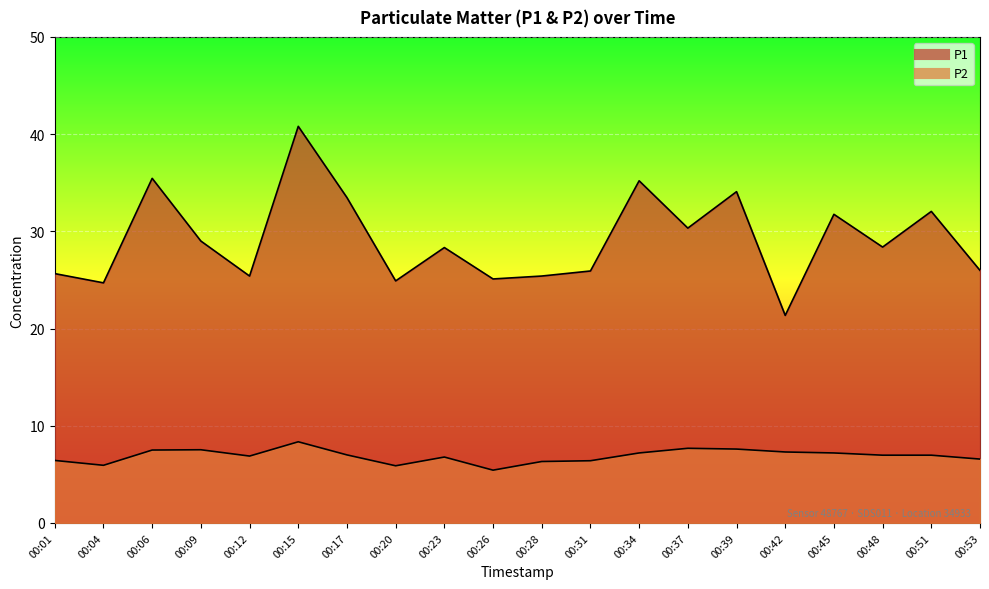

What is the total value across all series at 00:06?

43.0